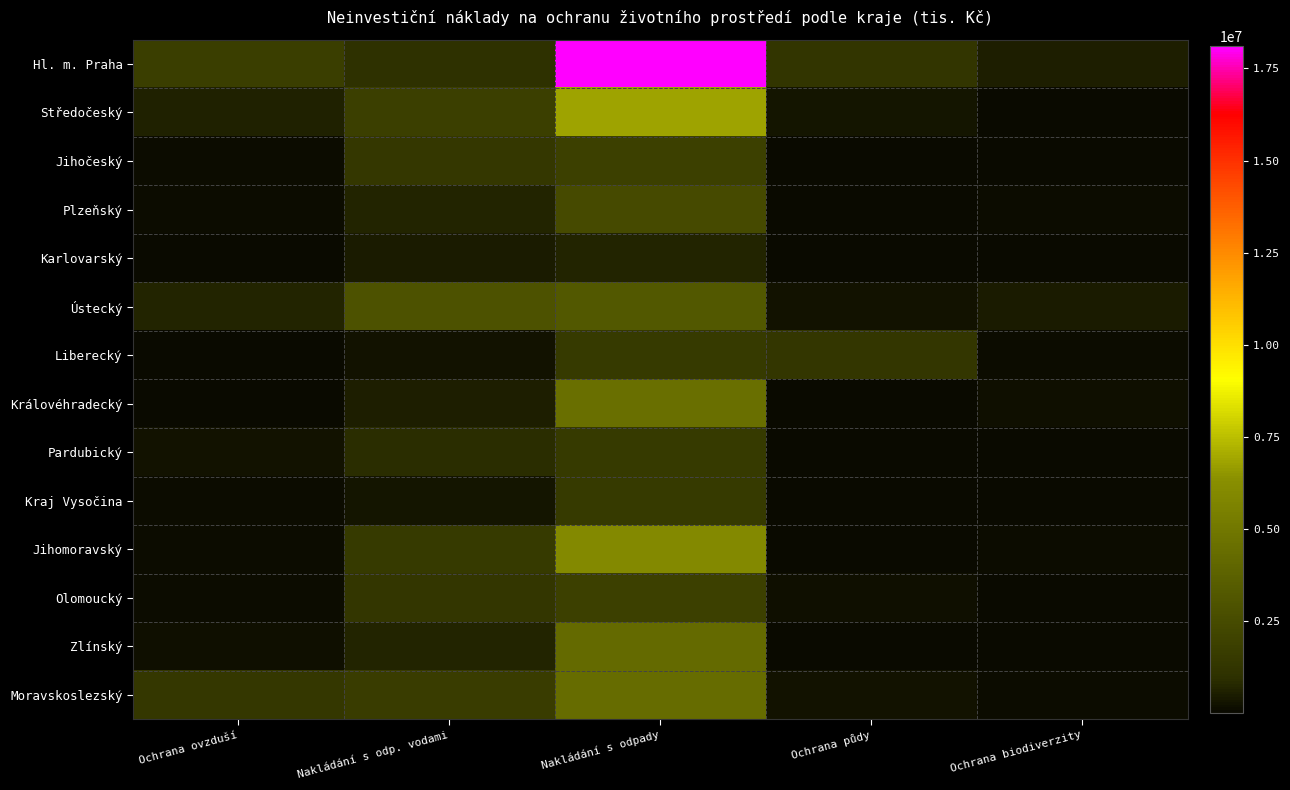

Rank the series by their maximum value, from lowest to highest.

Karlovarský, Pardubický, Liberecký, Kraj Vysočina, Olomoucký, Jihočeský, Plzeňský, Ústecký, Zlínský, Moravskoslezský, Královéhradecký, Jihomoravský, Středočeský, Hl. m. Praha